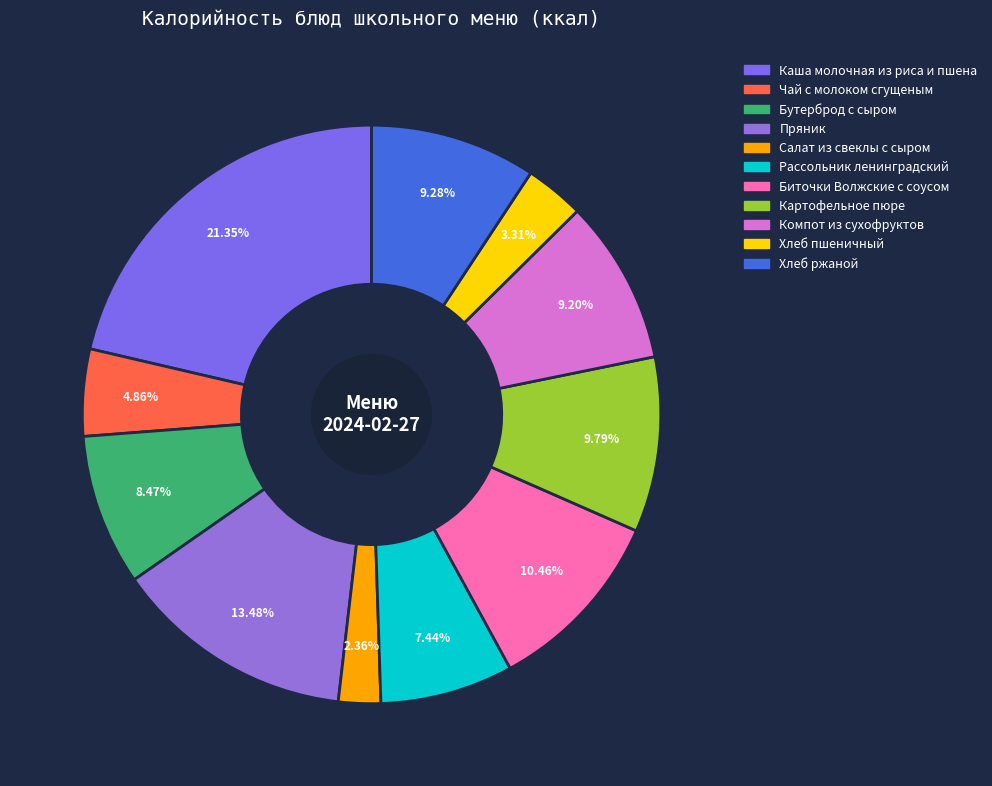

To the nearest percent, what percentage of the pie is Пряник?

13%